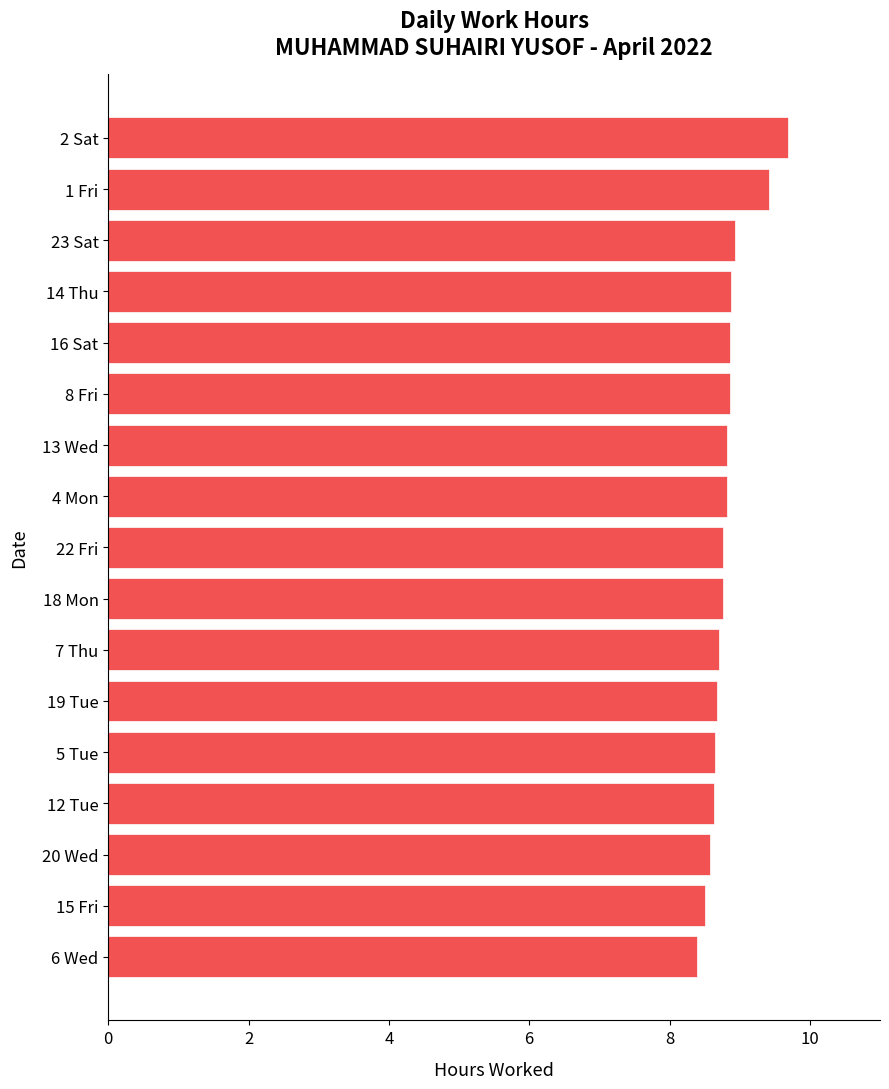

What is the greatest value displayed?

9.7